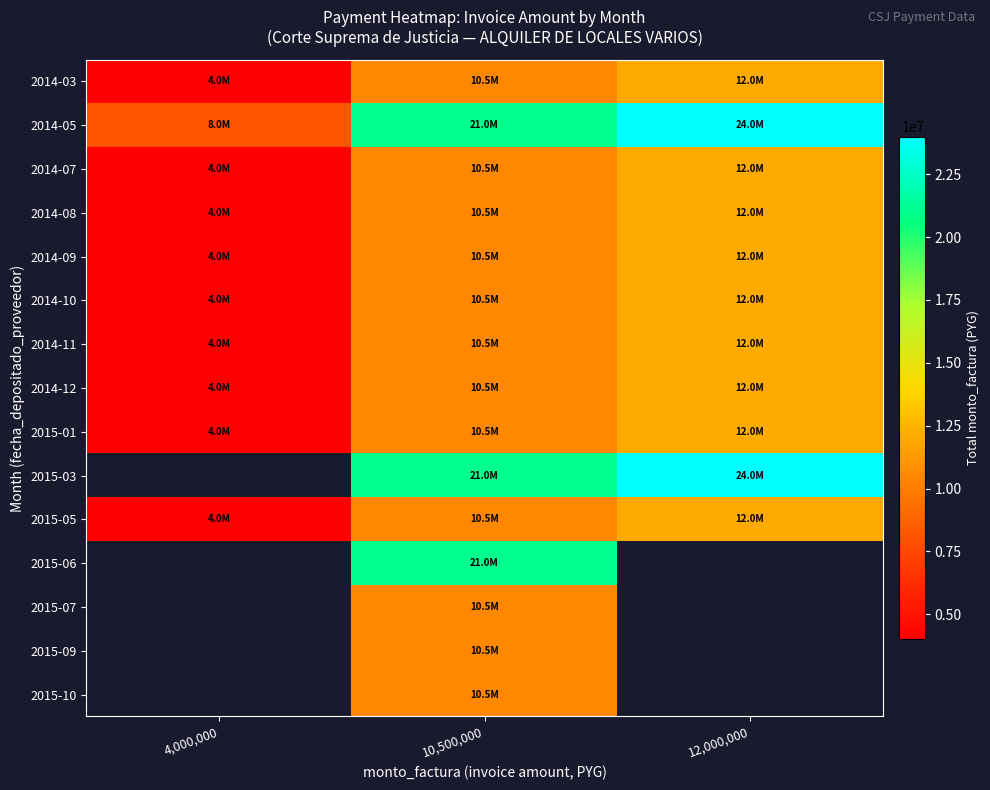

What is the greatest value displayed?

24000000.0